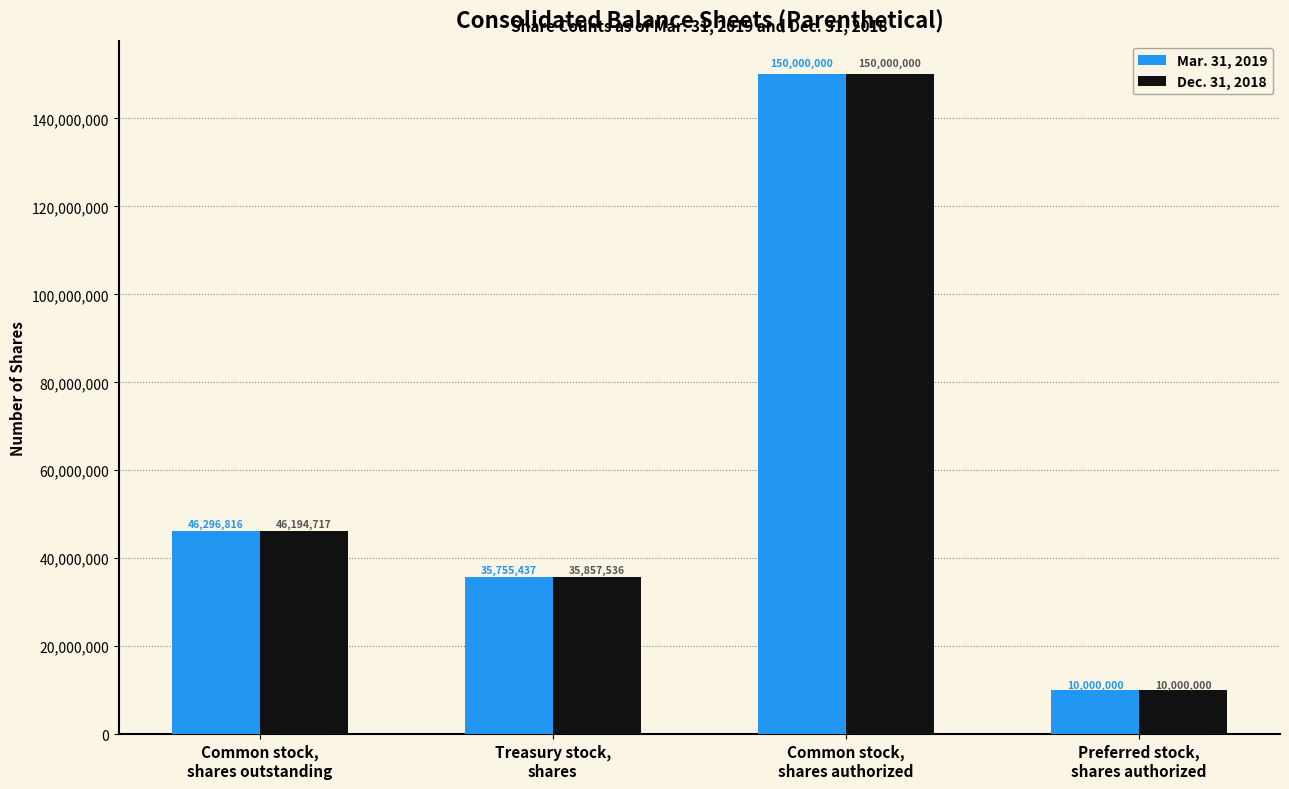

True or false: Mar. 31, 2019 has a value of 150000000 at Common stock,
shares authorized.

True